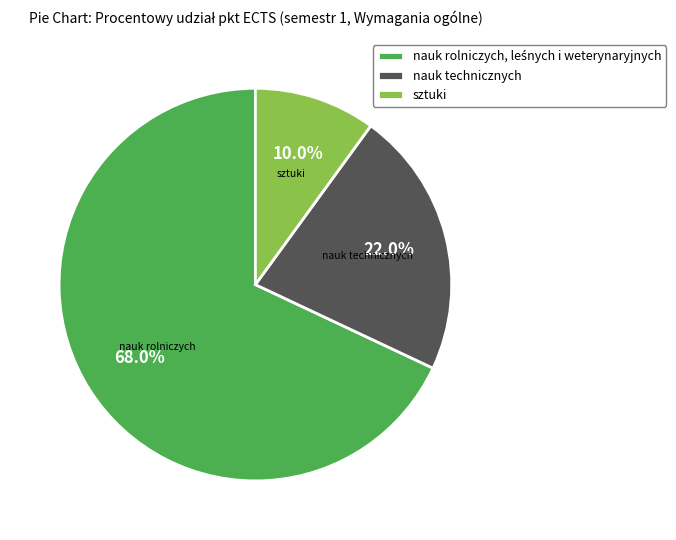

What is the ratio of the value at nauk technicznych to the value at sztuki?

2.2